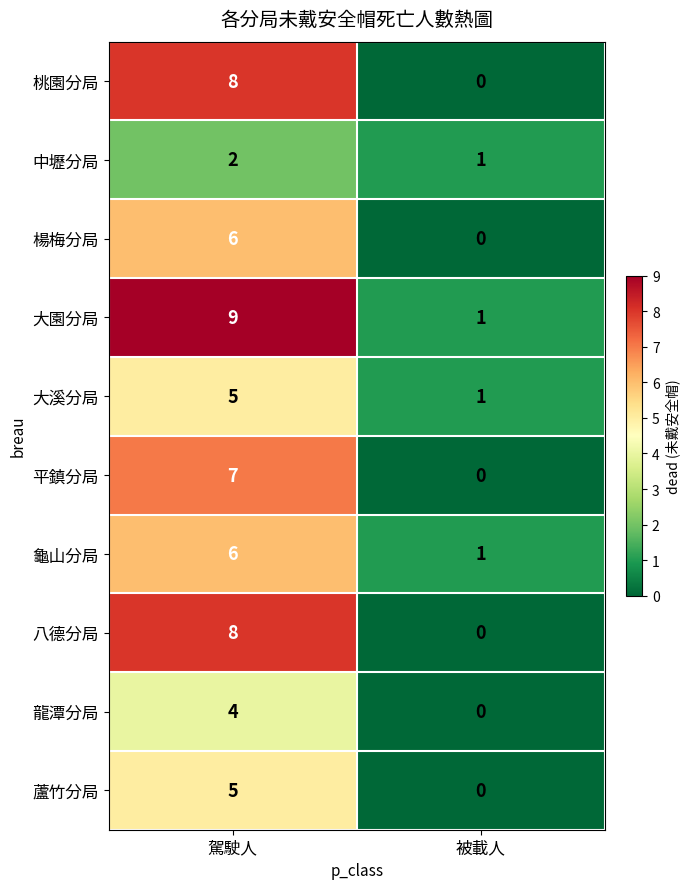

Rank the categories by 八德分局 value from lowest to highest.

被載人, 駕駛人